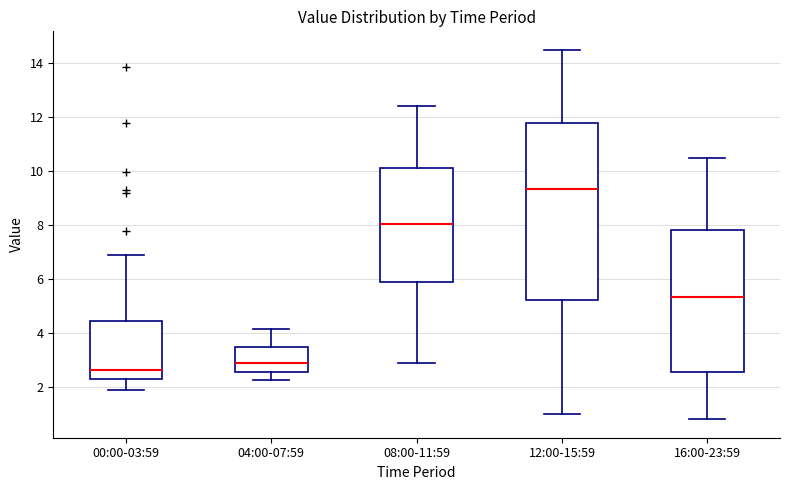

Which box's median line is the highest?

12:00-15:59